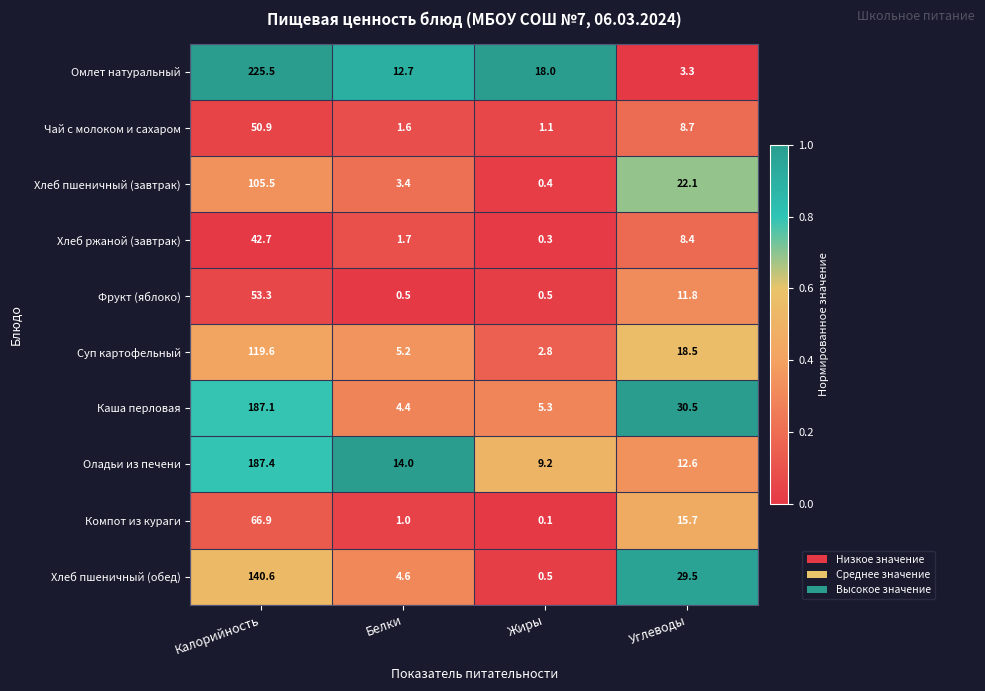

Which series changed the most between Калорийность and Углеводы?

Омлет натуральный